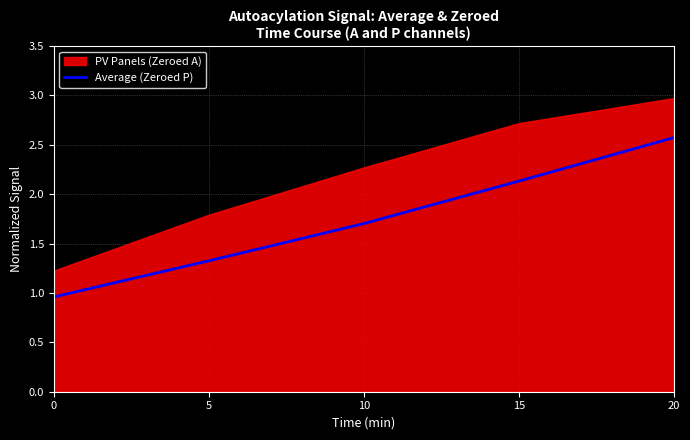

The Average (Zeroed P) series shows 1.7 at 10. True or false?

True